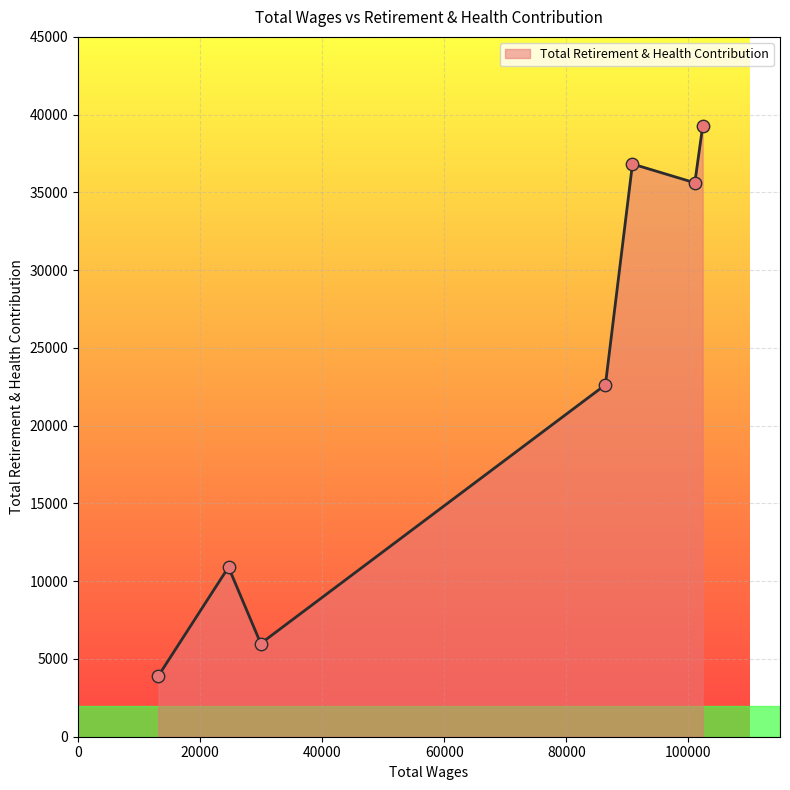

What is the difference between the maximum and minimum values?

35327